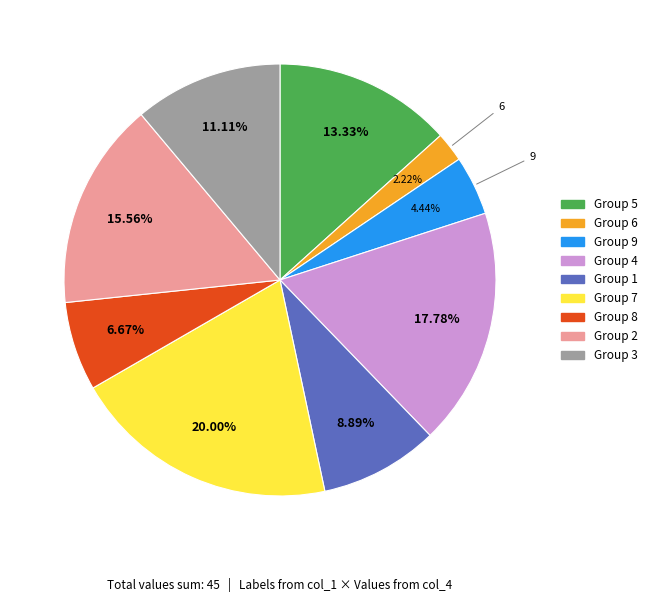

Is there a majority slice in this chart?

No